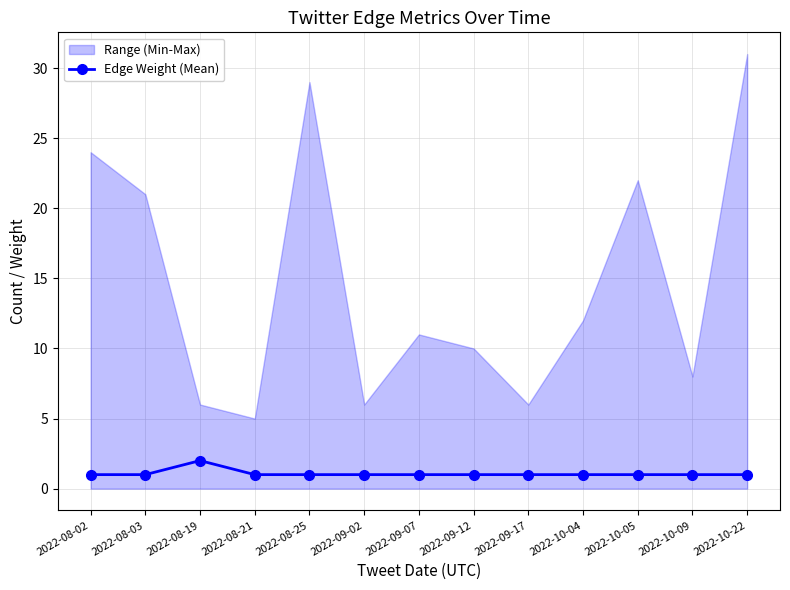

At which label does Edge Weight (Mean) reach its peak?

2022-08-19